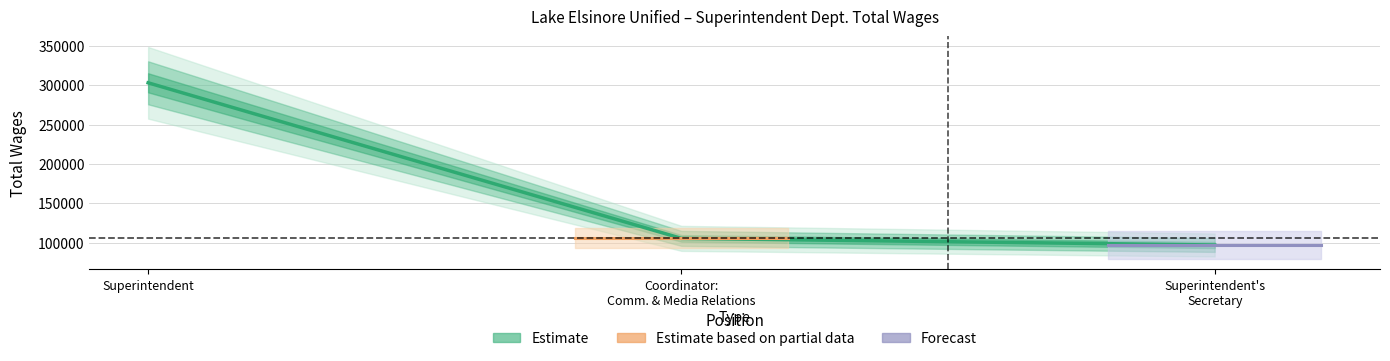

How many lines are shown in the chart?

3